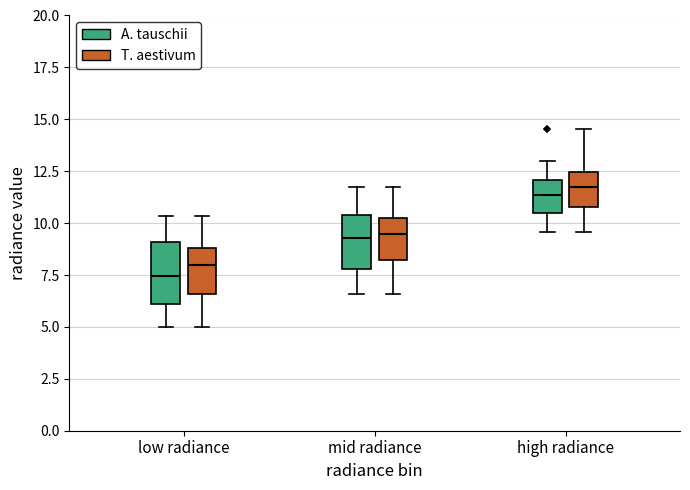

Reading left to right, read every box against the y-axis: the position of its median line, the range the box covers, and the ends of its whiskers. The values are not printed on the chart, so give them approximately, as read against the axis.

low radiance (A. tauschii): median 7.5, box 6.0 to 9.0, whiskers 5.0 to 10.5
low radiance (T. aestivum): median 8.0, box 6.5 to 9.0, whiskers 5.0 to 10.5
mid radiance (A. tauschii): median 9.5, box 8.0 to 10.5, whiskers 6.5 to 11.5
mid radiance (T. aestivum): median 9.5, box 8.0 to 10.0, whiskers 6.5 to 11.5
high radiance (A. tauschii): median 11.5, box 10.5 to 12.0, whiskers 9.5 to 13.0
high radiance (T. aestivum): median 12.0, box 11.0 to 12.5, whiskers 9.5 to 14.5